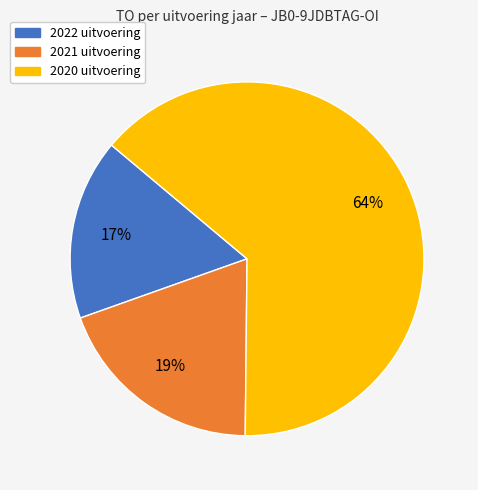

Which slice is the largest?

2020 uitvoering